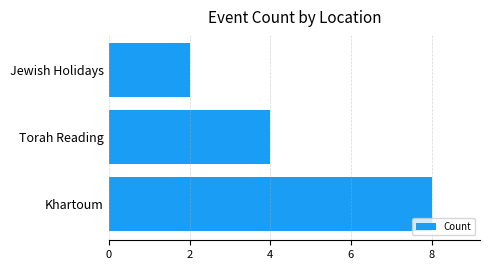

What is the change in value from Khartoum to Torah Reading?

-4